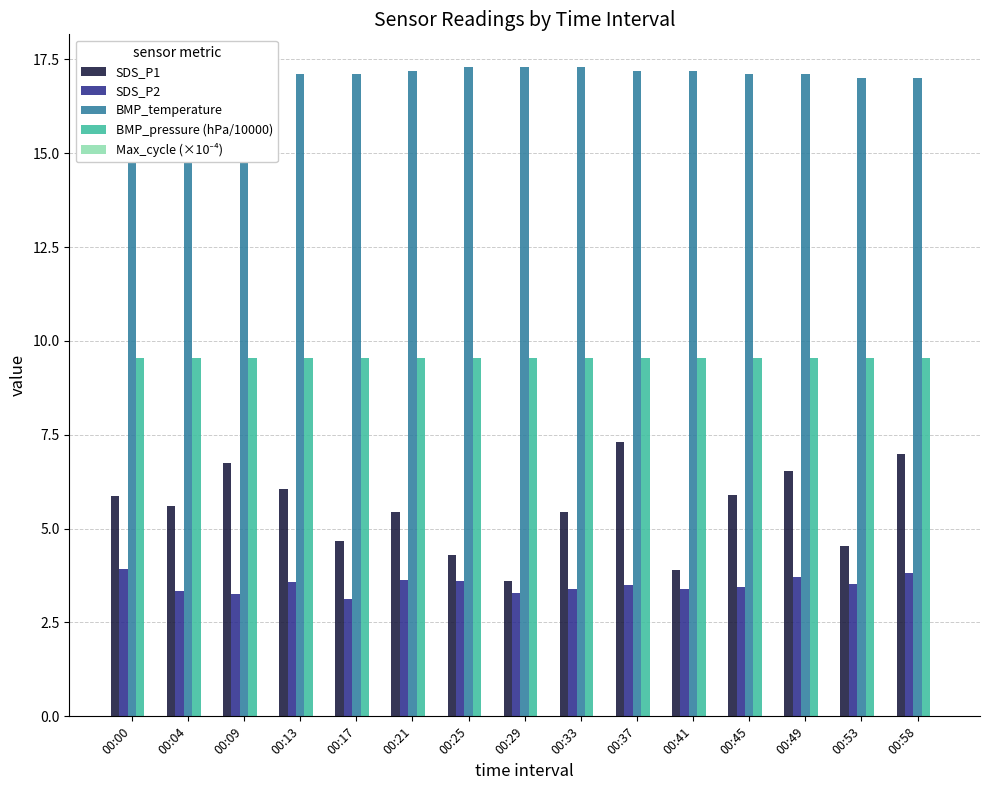

How many bars are there in total?

75